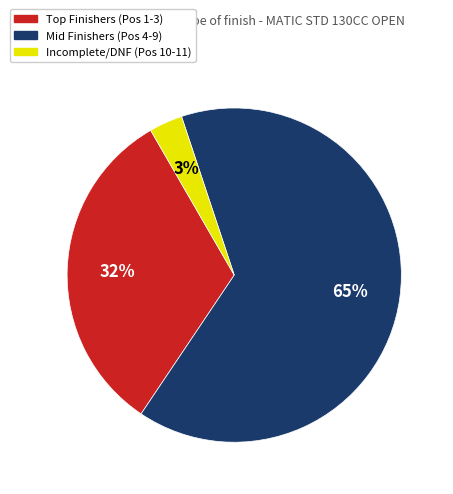

To the nearest percent, what is the average slice percentage?

33%